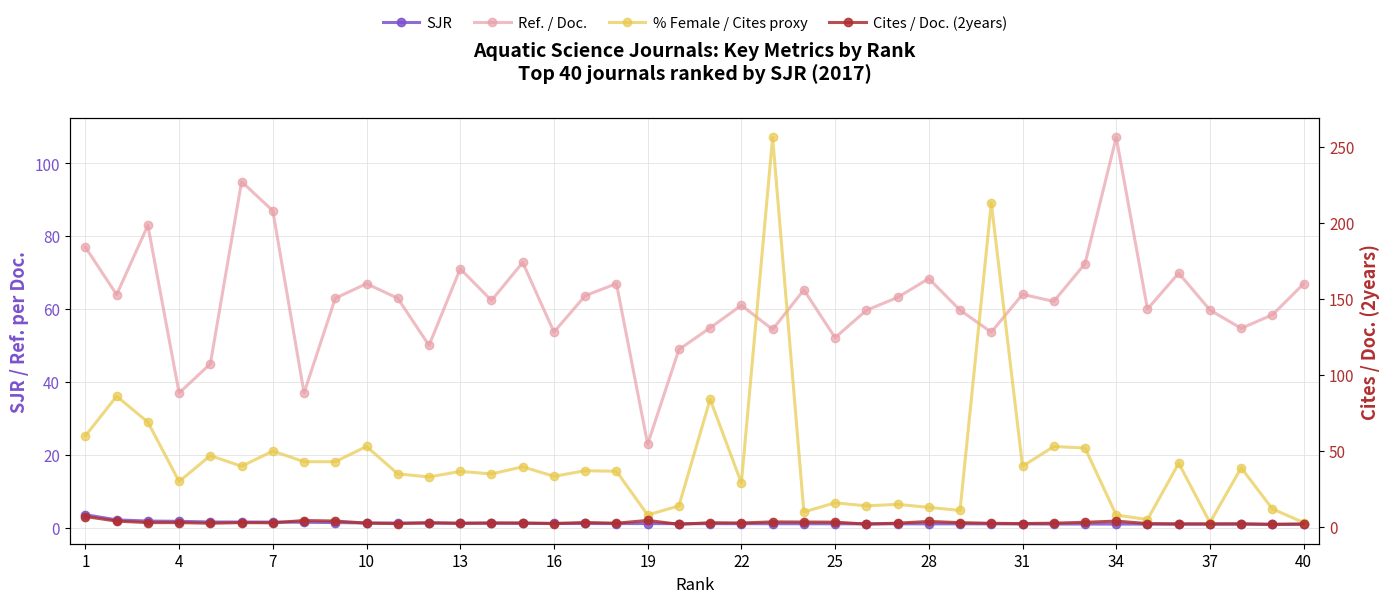

True or false: Cites / Doc. (2years) has more than 0 interior local peaks.

True